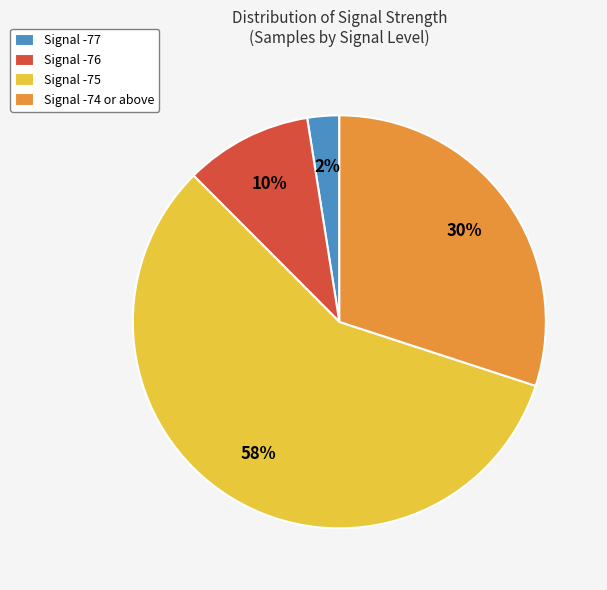

To the nearest percent, what portion does Signal -74 or above represent?

30%